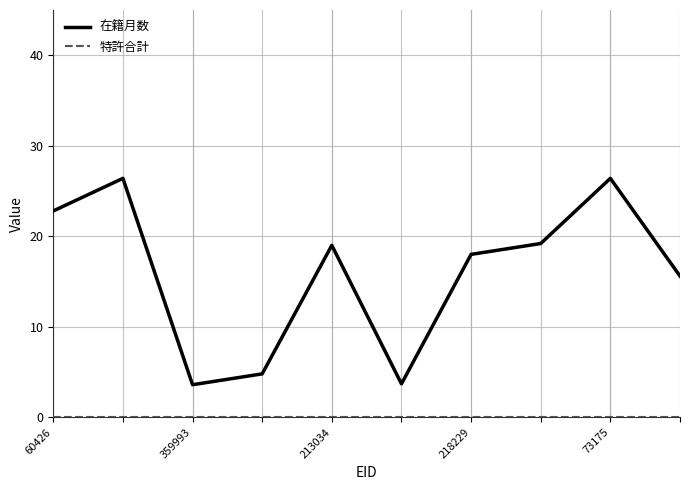

How many values in the 在籍月数 series are below 19?

5